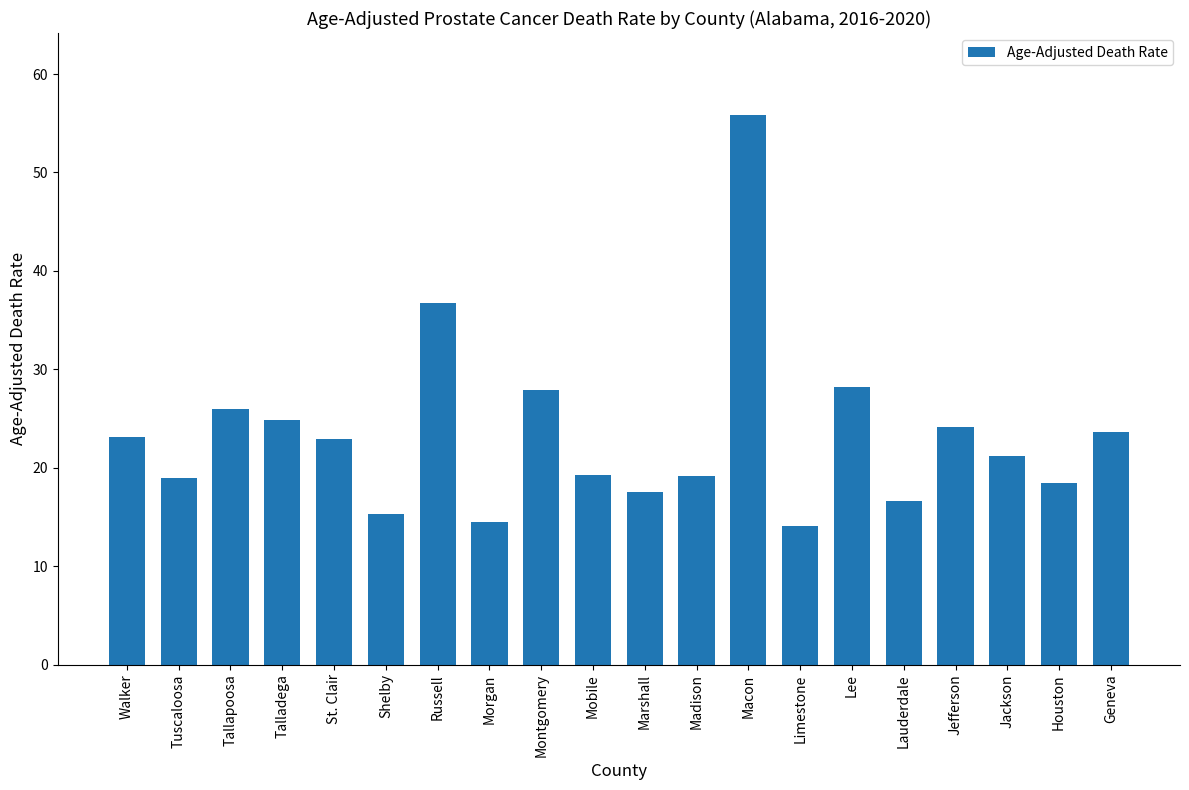

The chart shows a value of 14.5 at Morgan. True or false?

True